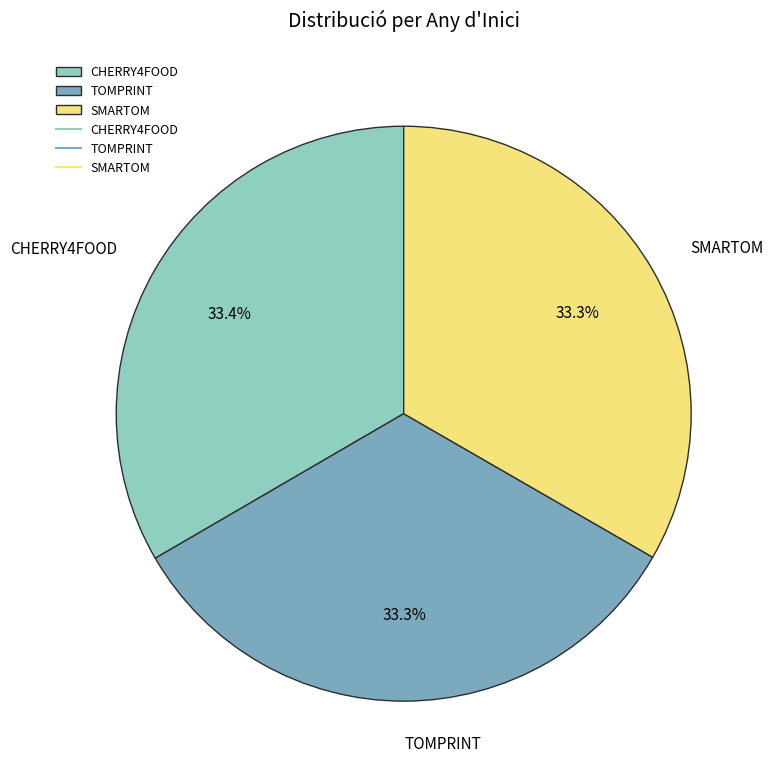

What percentage is the CHERRY4FOOD slice, to the nearest percent?

33%